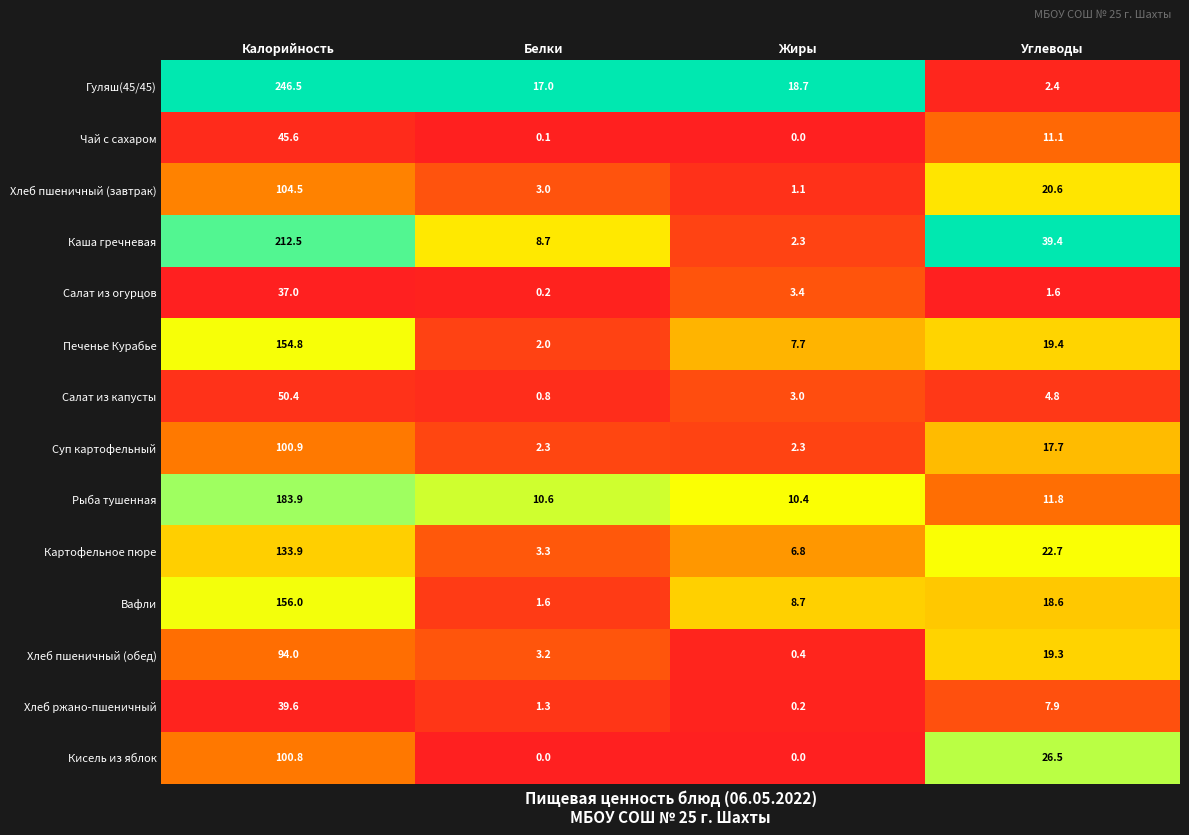

What is the difference between the second highest and second lowest values in the Суп картофельный series?

15.4